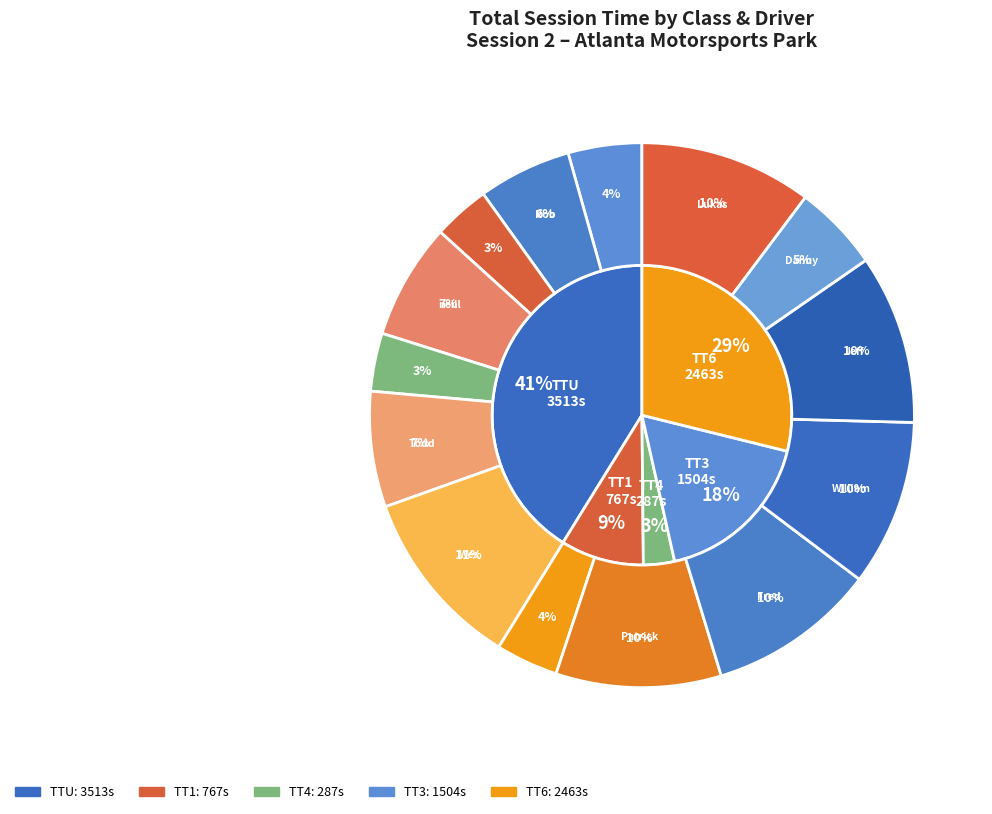

Count the number of slices in the pie.

14